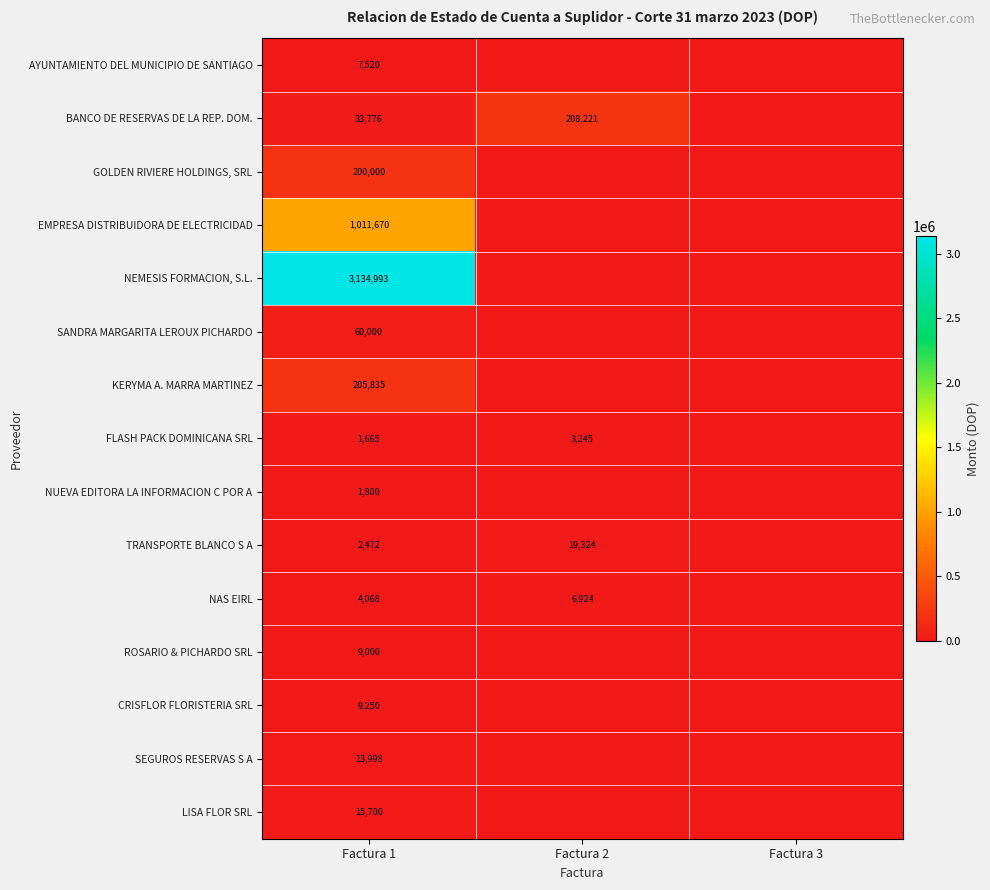

The value of NAS EIRL at Factura 2 is 6924. True or false?

True